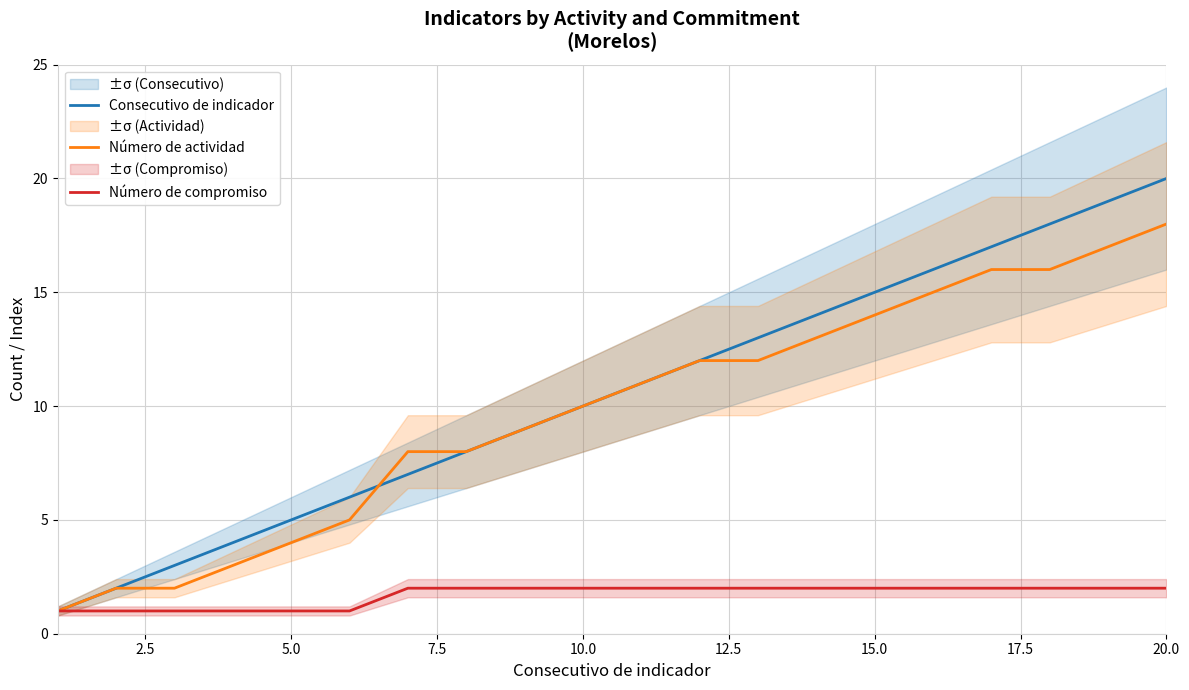

True or false: Consecutivo de indicador has more than 0 points higher than both neighbors.

False